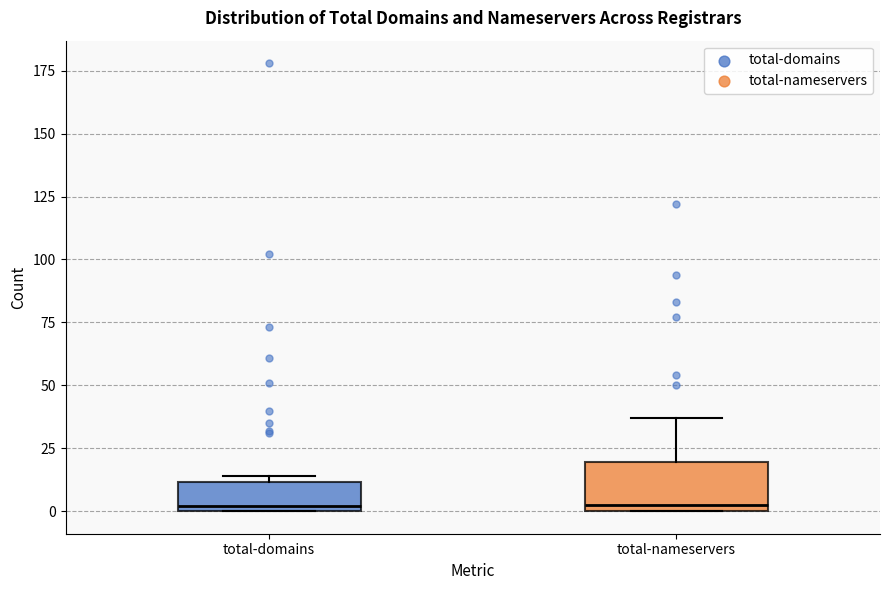

Where is the upper edge of the box for total-nameservers on the y-axis? The values are not printed on the chart, so give them approximately, as read against the axis.

20